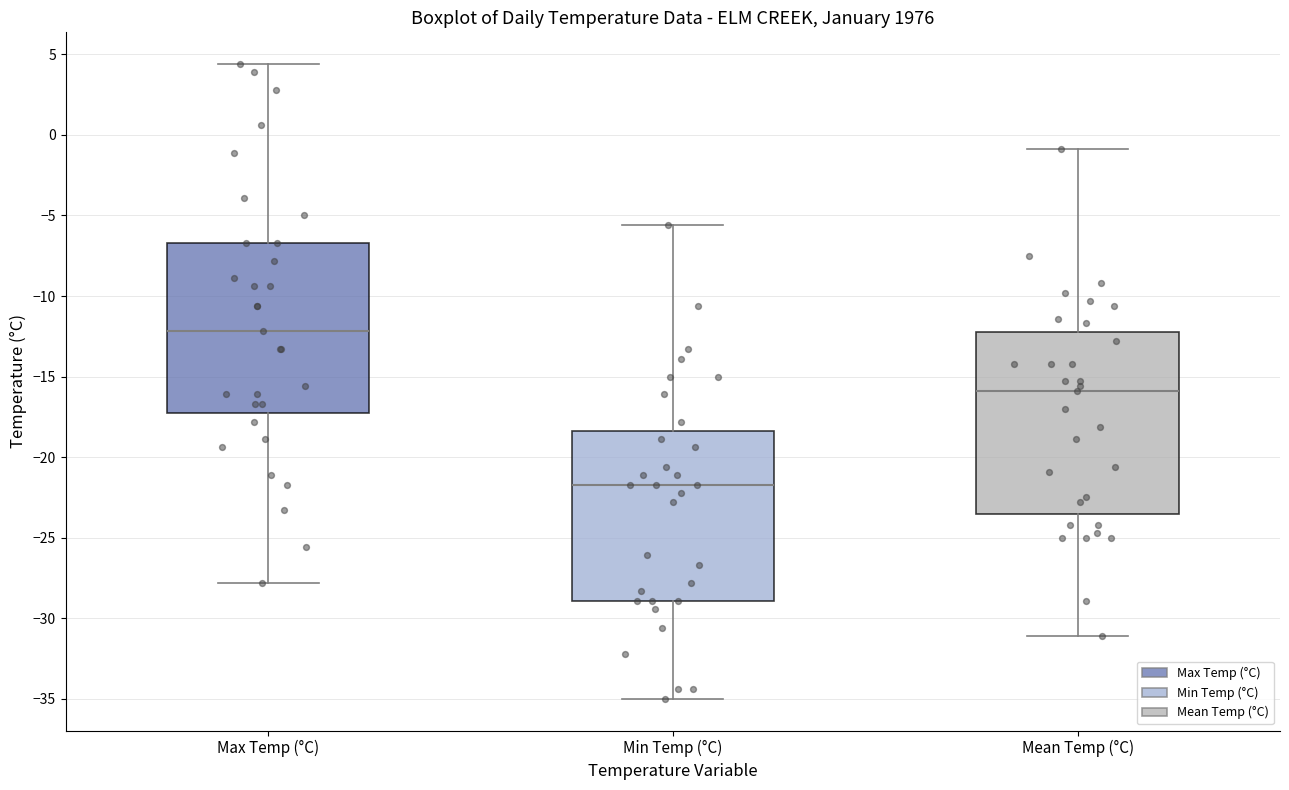

Which box has the lowest median line?

Min Temp (°C)